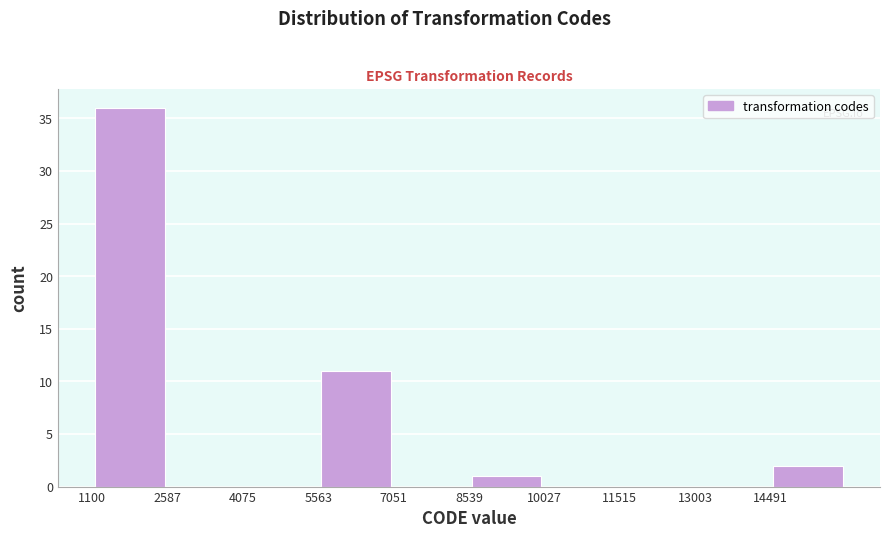

Reading left to right, list every bar in this chart as the range it spans on the x-axis followed by its height. Neither the bar edges nor the heights are printed on the chart, so give them approximately, as read against the axes.

1200 to 2600: 36
2600 to 4000: 0
4000 to 5600: 0
5600 to 7000: 11
7000 to 8600: 0
8600 to 10000: 1
10000 to 11600: 0
11600 to 13000: 0
13000 to 14400: 0
14400 to 16000: 2